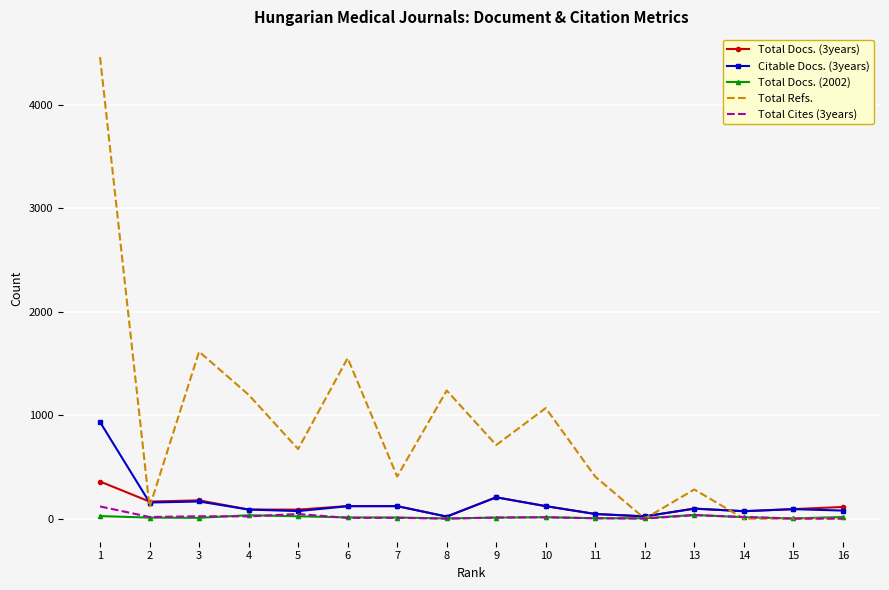

What is the greatest value displayed?

4462